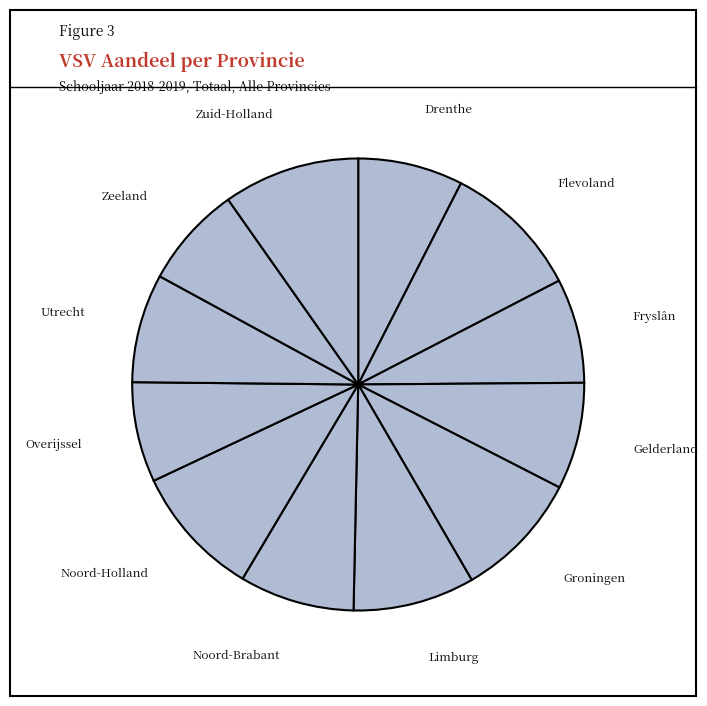

True or false: Flevoland accounts for 17% of the total.

False